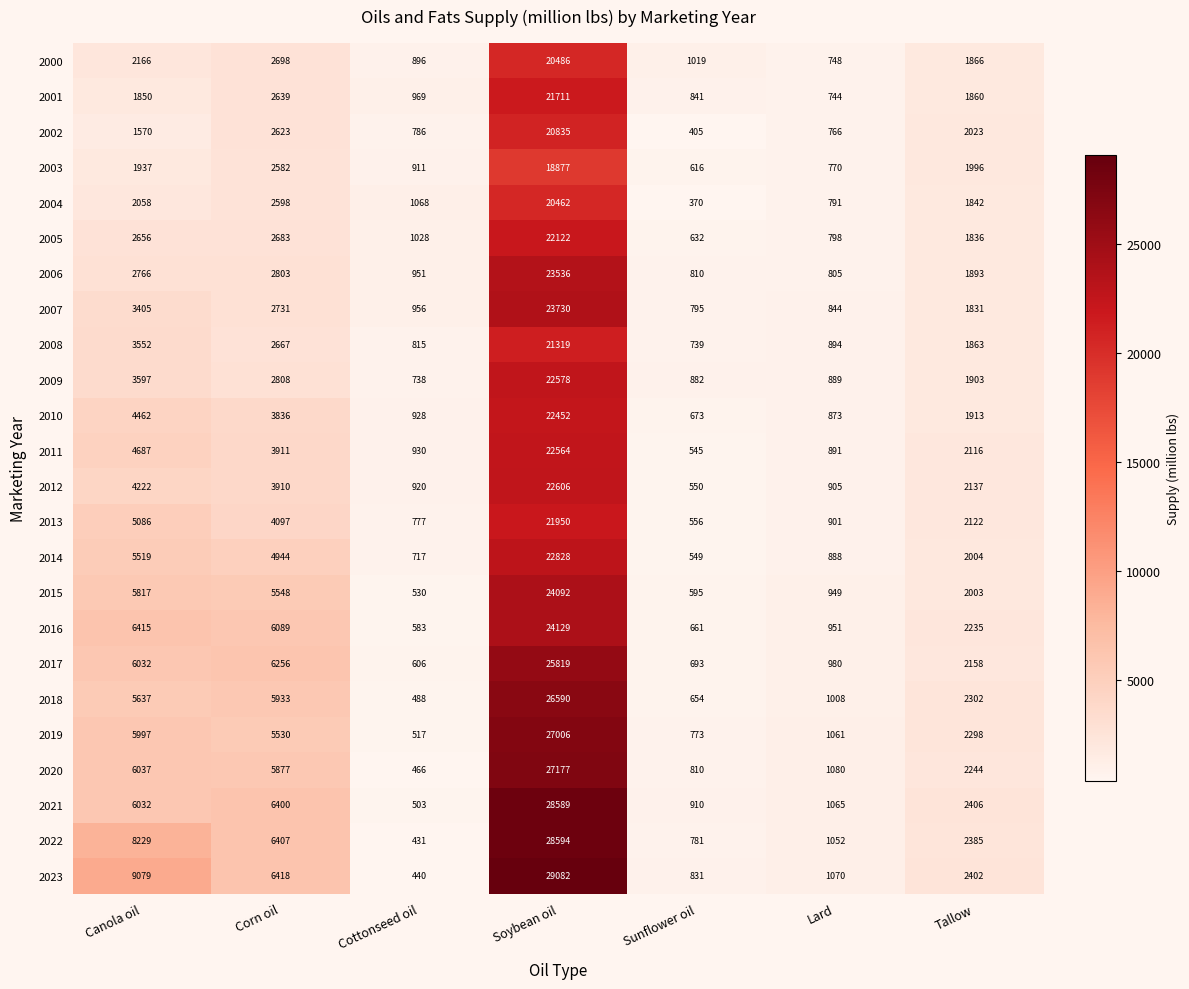

Which series has the largest total across all categories?

2023